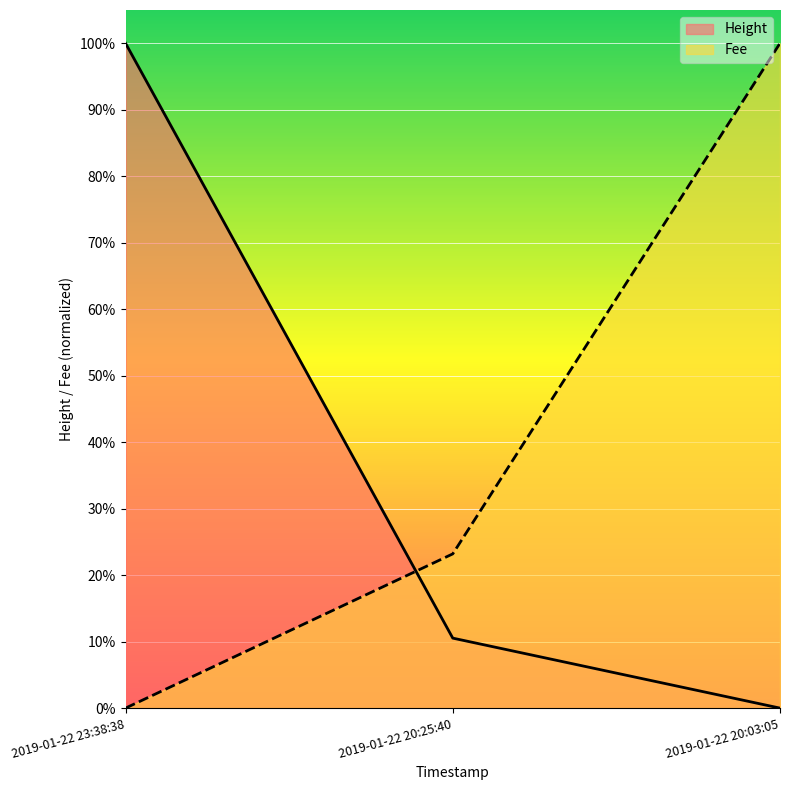

How many lines are shown in the chart?

2